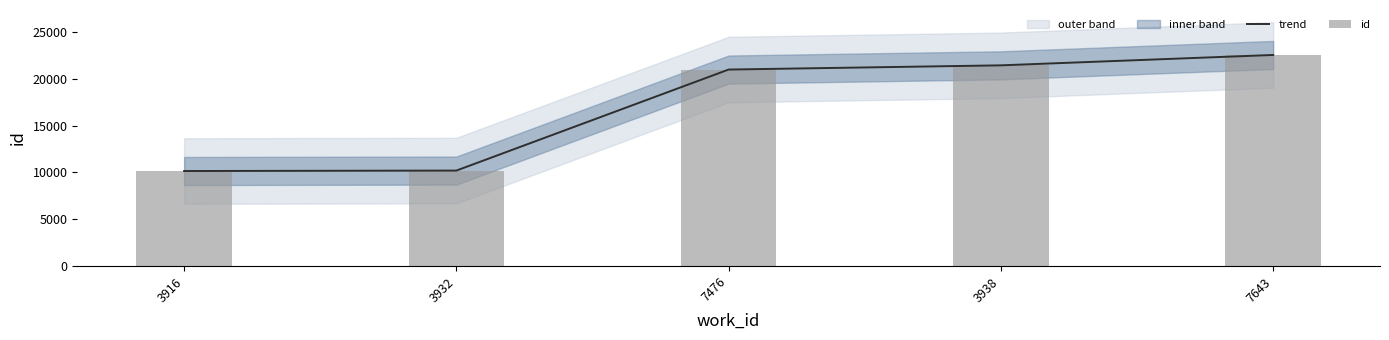

Which series has the largest total across all categories?

trend